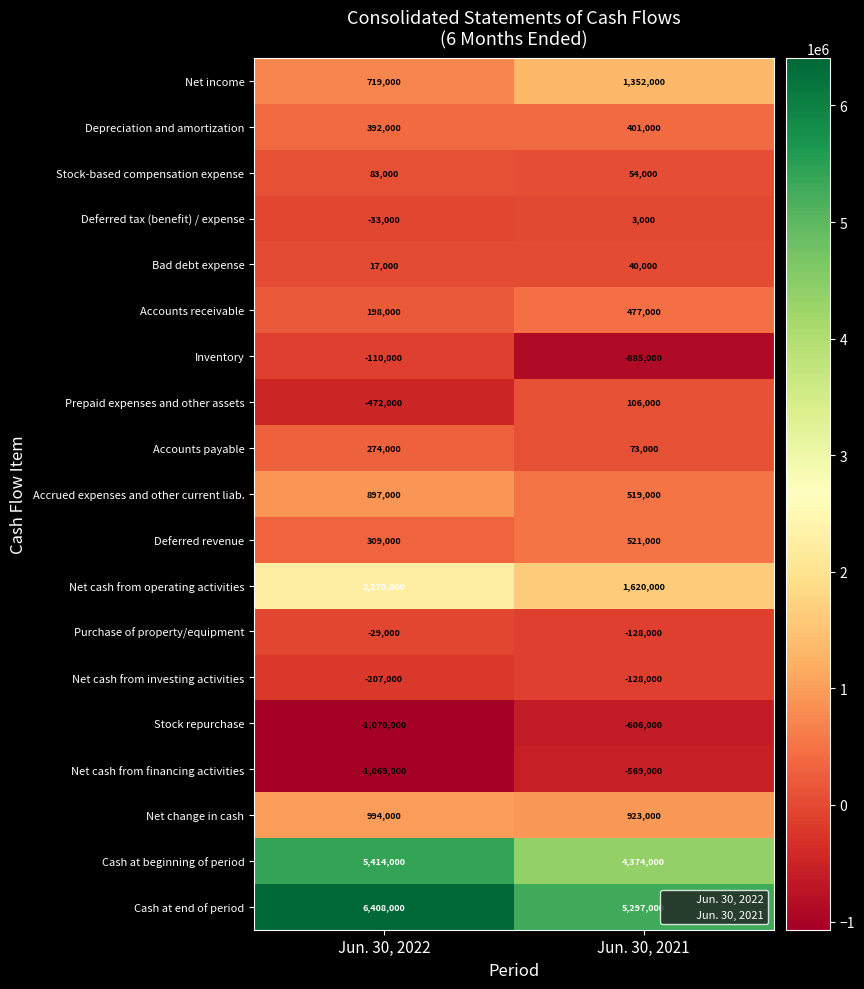

Where is Inventory nearest to the value -497500?

Jun. 30, 2022